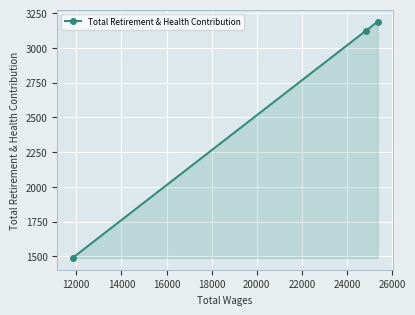

What is the sum of all values?

7802